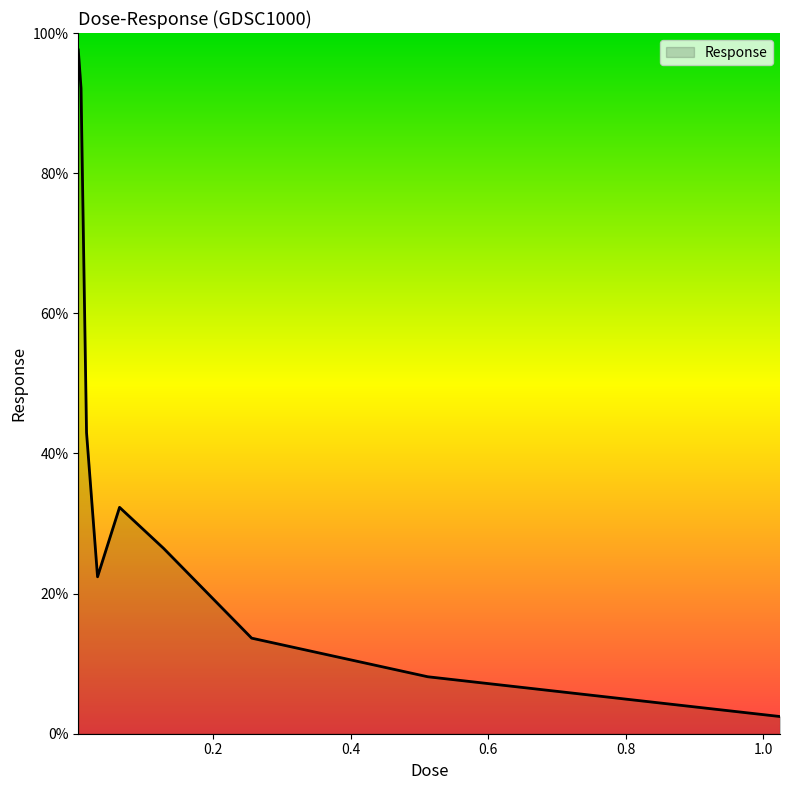

What is the difference between the maximum and minimum values?

95.1